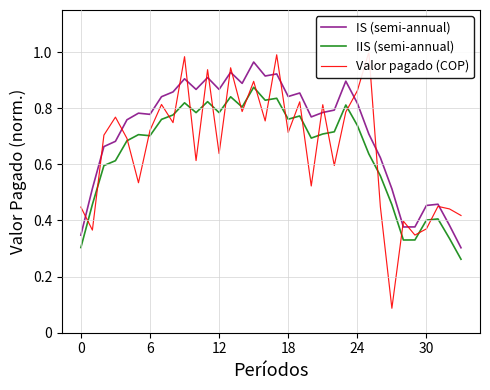

At which category does IIS (semi-annual) reach its first local valley?

6